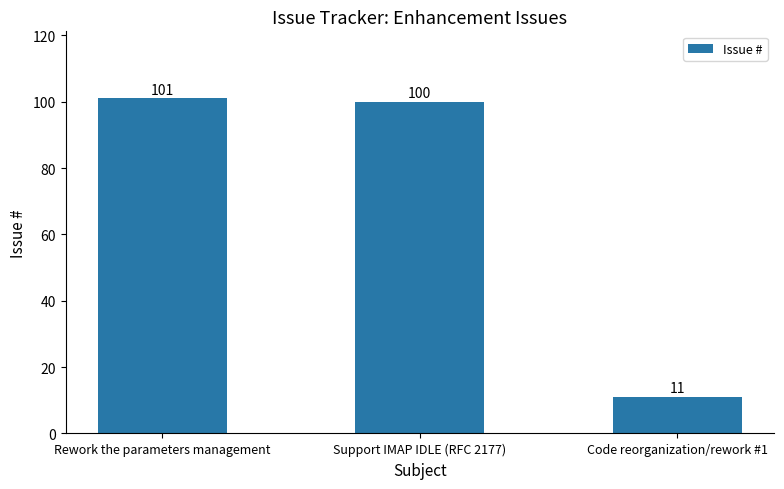

What is the change in value from Rework the parameters management to Code reorganization/rework #1?

-90